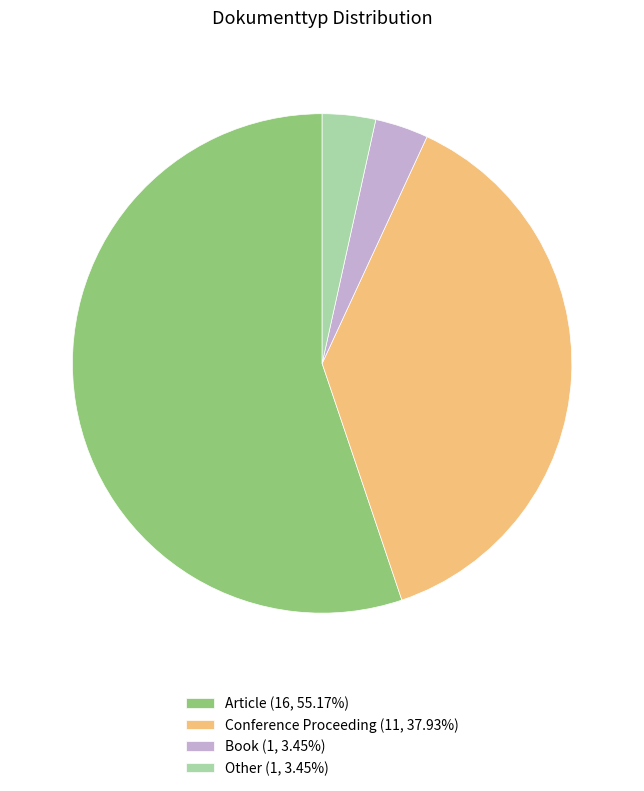

Combined, do Article (16, 55.17%) and Other (1, 3.45%) account for over 50%?

Yes